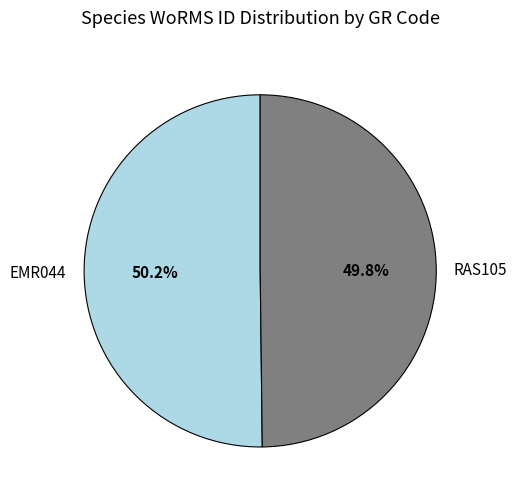

Is it true that RAS105 is 50% of the pie?

True